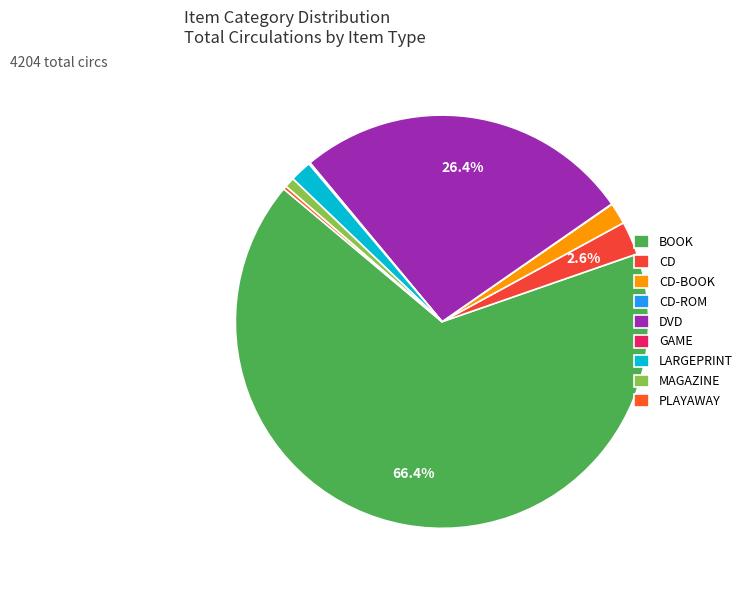

Does BOOK represent more than half of the total?

Yes